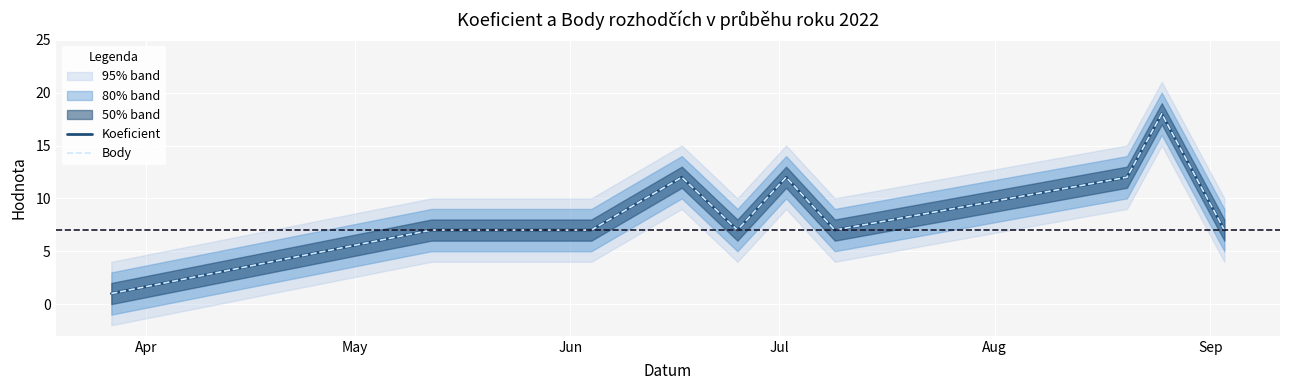

Reading left to right, list all the values displayed in this chart.

Koeficient: 1	7	7	7	12	7	12	7	12	18	7
Body: 1	7	7	7	12	7	12	7	12	18	7